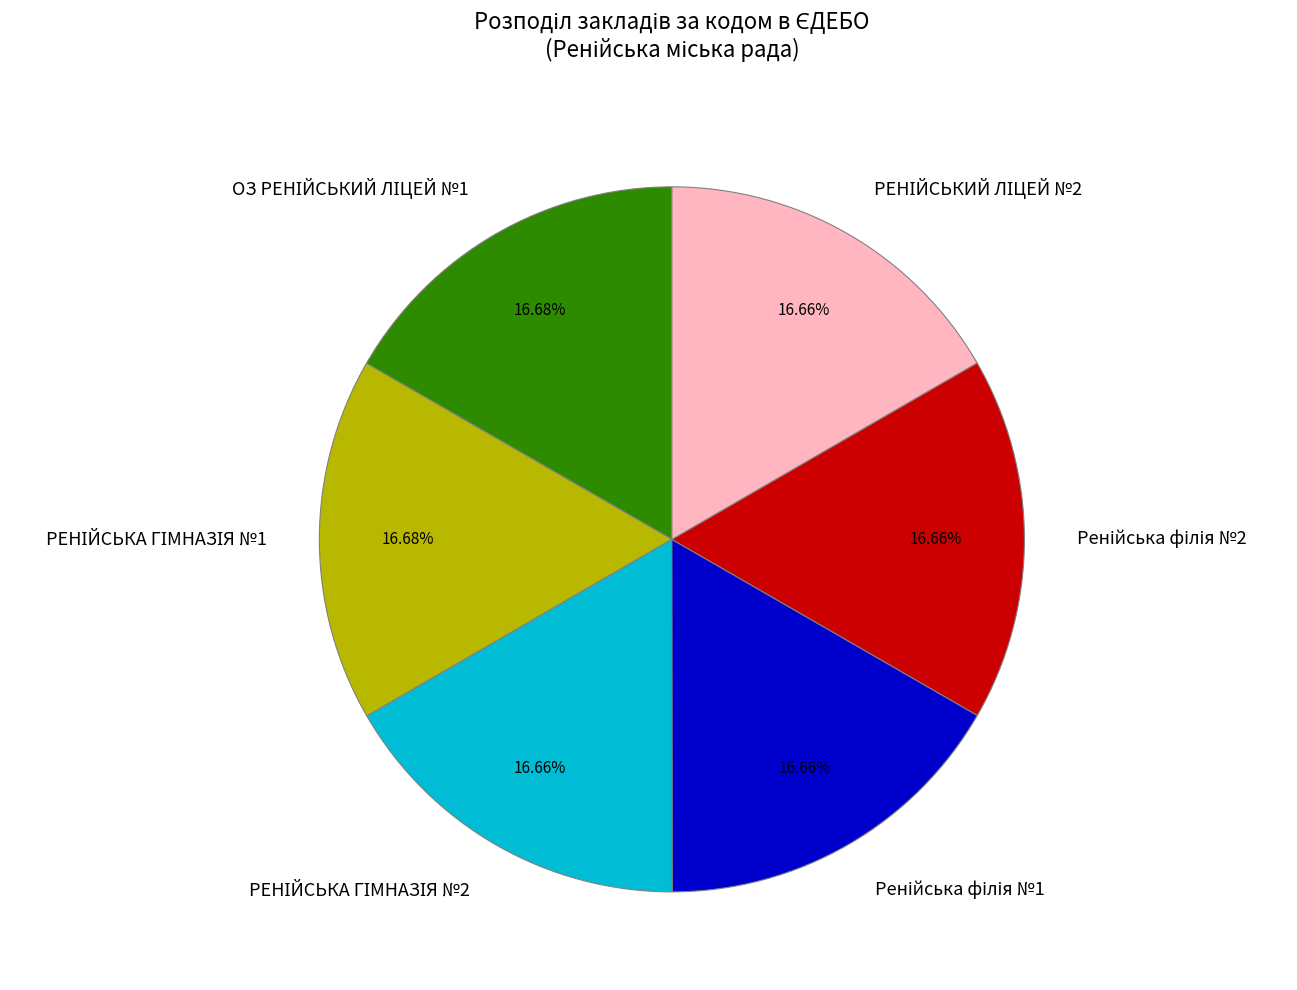

Is there any slice that represents more than half of the pie?

No